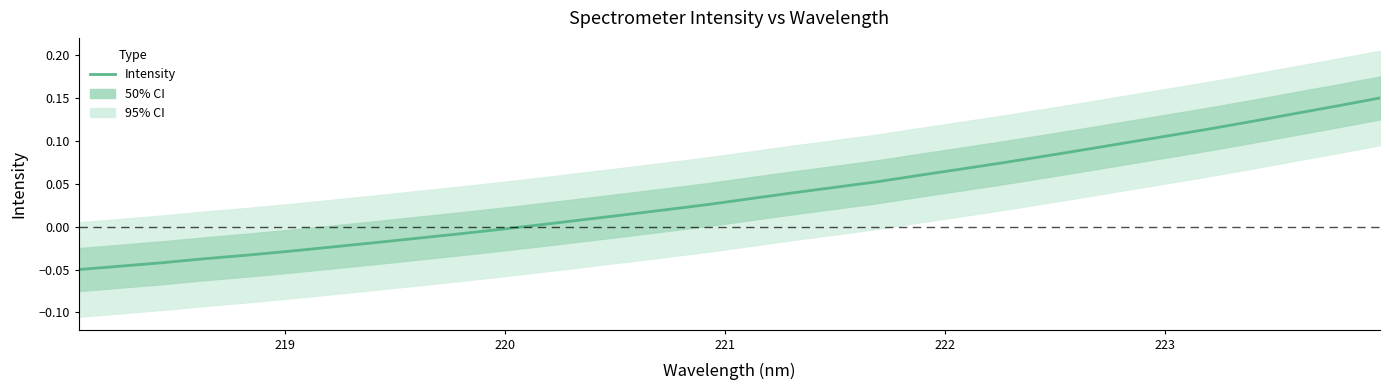

How many values are below zero?

11